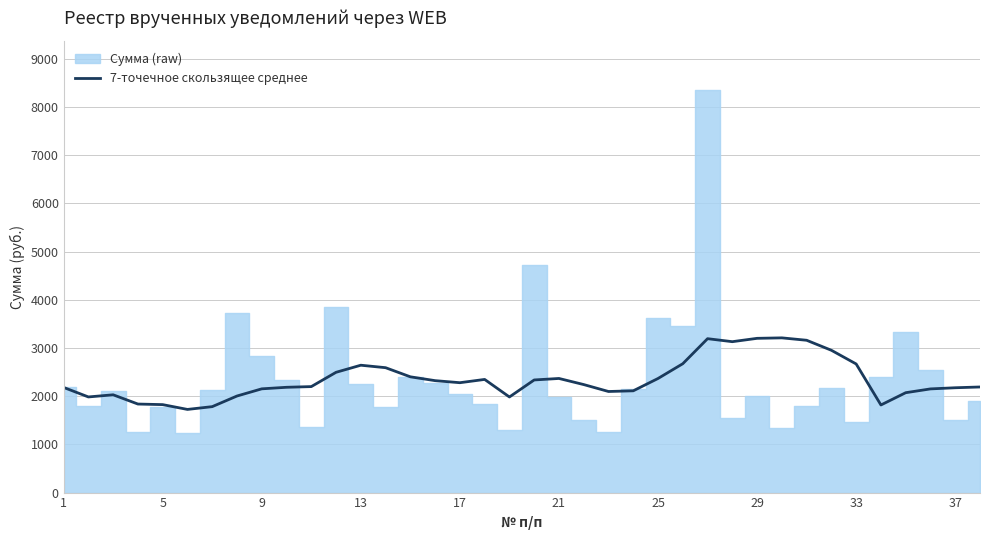

Reading left to right, list all the values displayed in this chart.

2181.8	1984.3	2028.7	1837.0	1824.9	1725.3	1783.1	2003.6	2152.5	2184.7	2199.0	2495.5	2642.5	2591.2	2401.9	2322.3	2279.8	2347.7	1983.6	2336.6	2367.8	2241.0	2097.3	2111.5	2367.3	2673.8	3193.0	3130.8	3200.3	3210.0	3160.2	2952.2	2668.4	1817.5	2072.3	2151.1	2175.0	2191.0